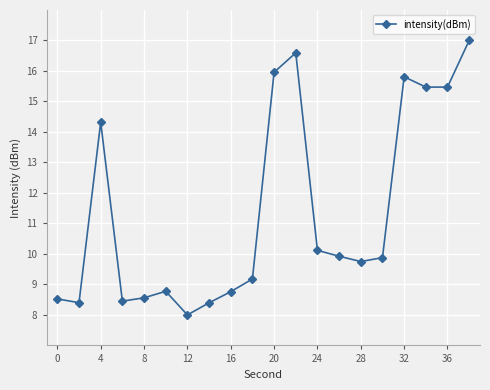

How many points are lower than both their immediate neighbors (excluding endpoints)?

5